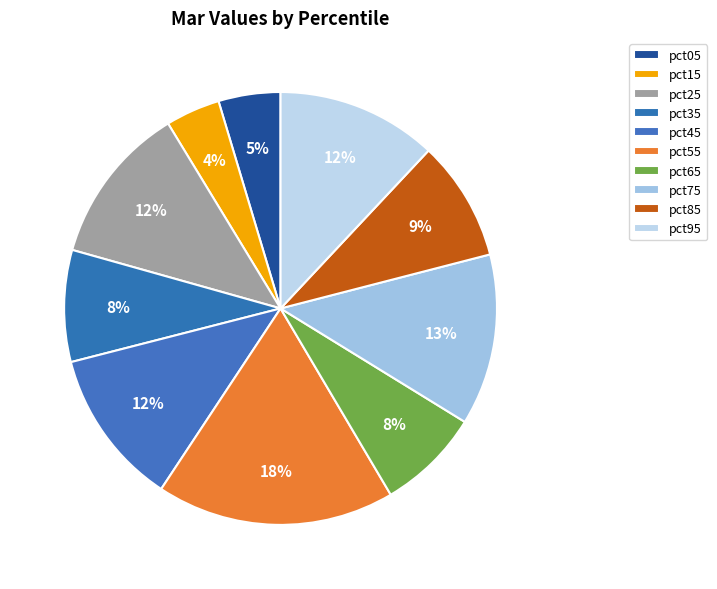

To the nearest percent, what is the average slice percentage?

10%